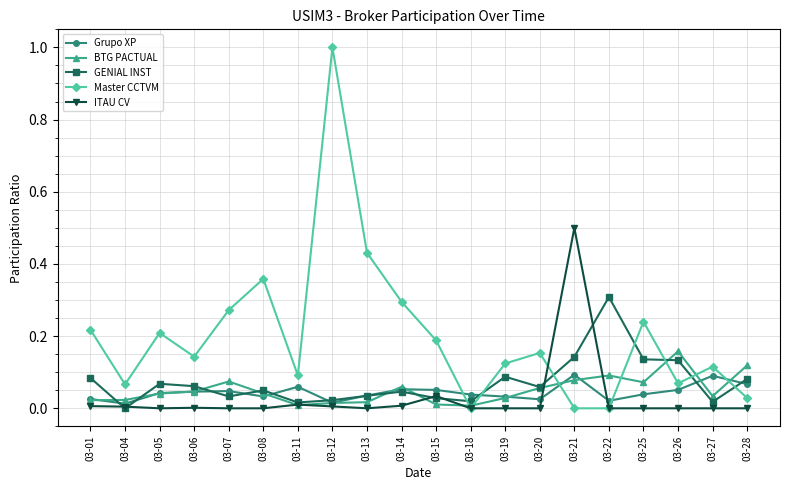

Which series ends up on top after the final intersection of GENIAL INST and Master CCTVM?

GENIAL INST